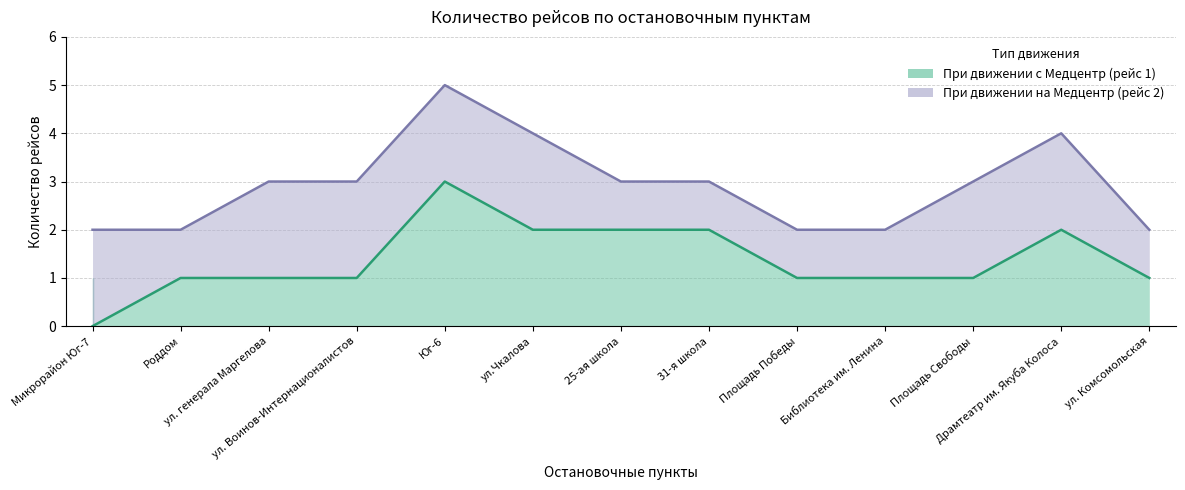

How many values are above zero?

12